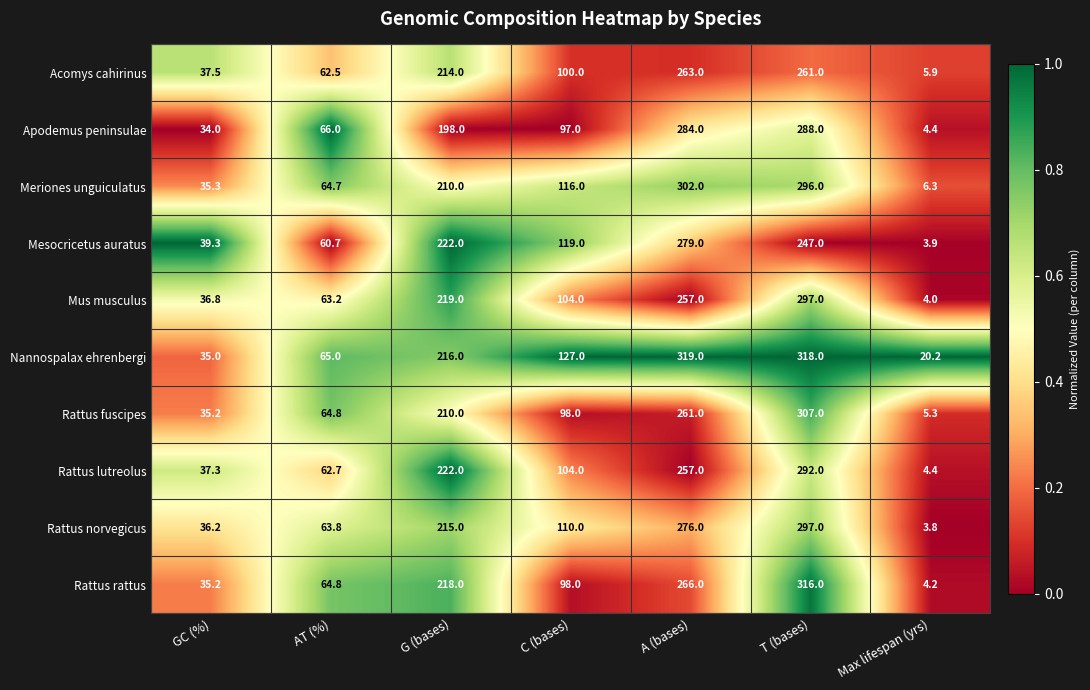

True or false: Rattus norvegicus has a value of 5.6 at Max lifespan (yrs).

False